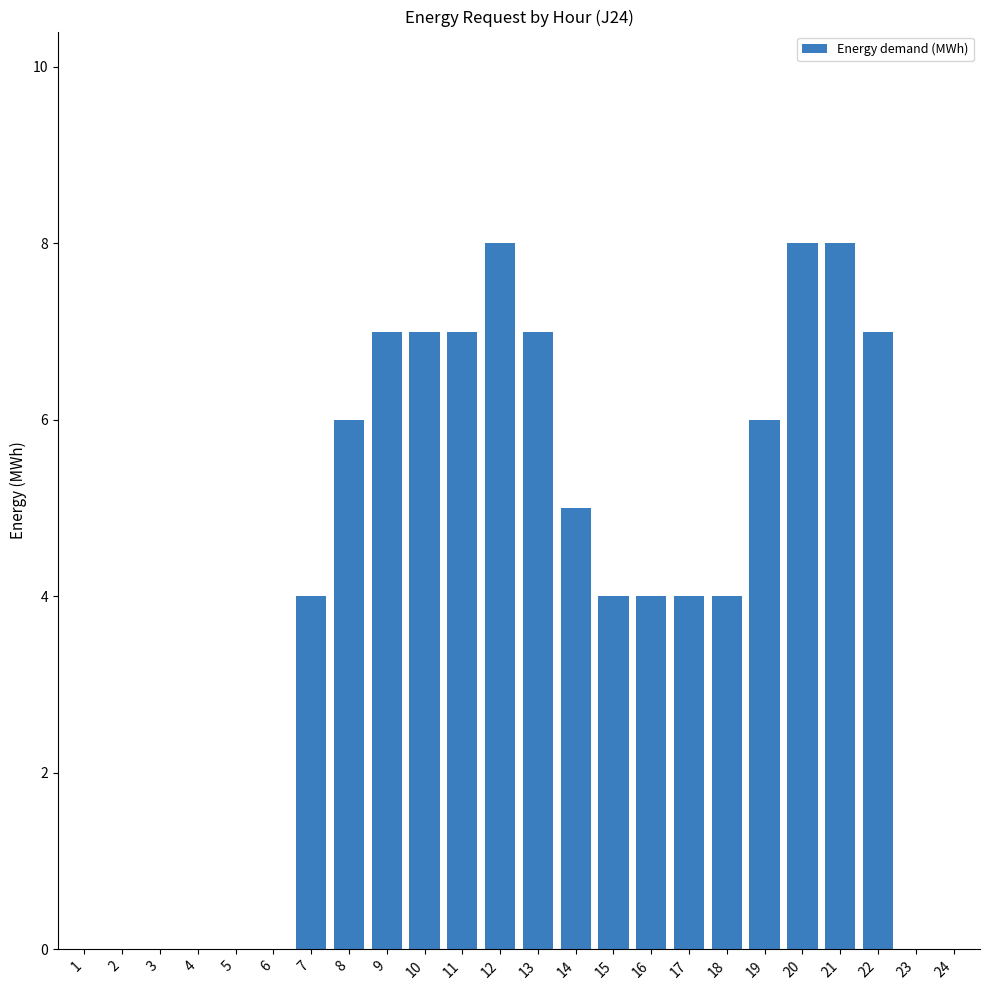

The value at 22 is 1. True or false?

False